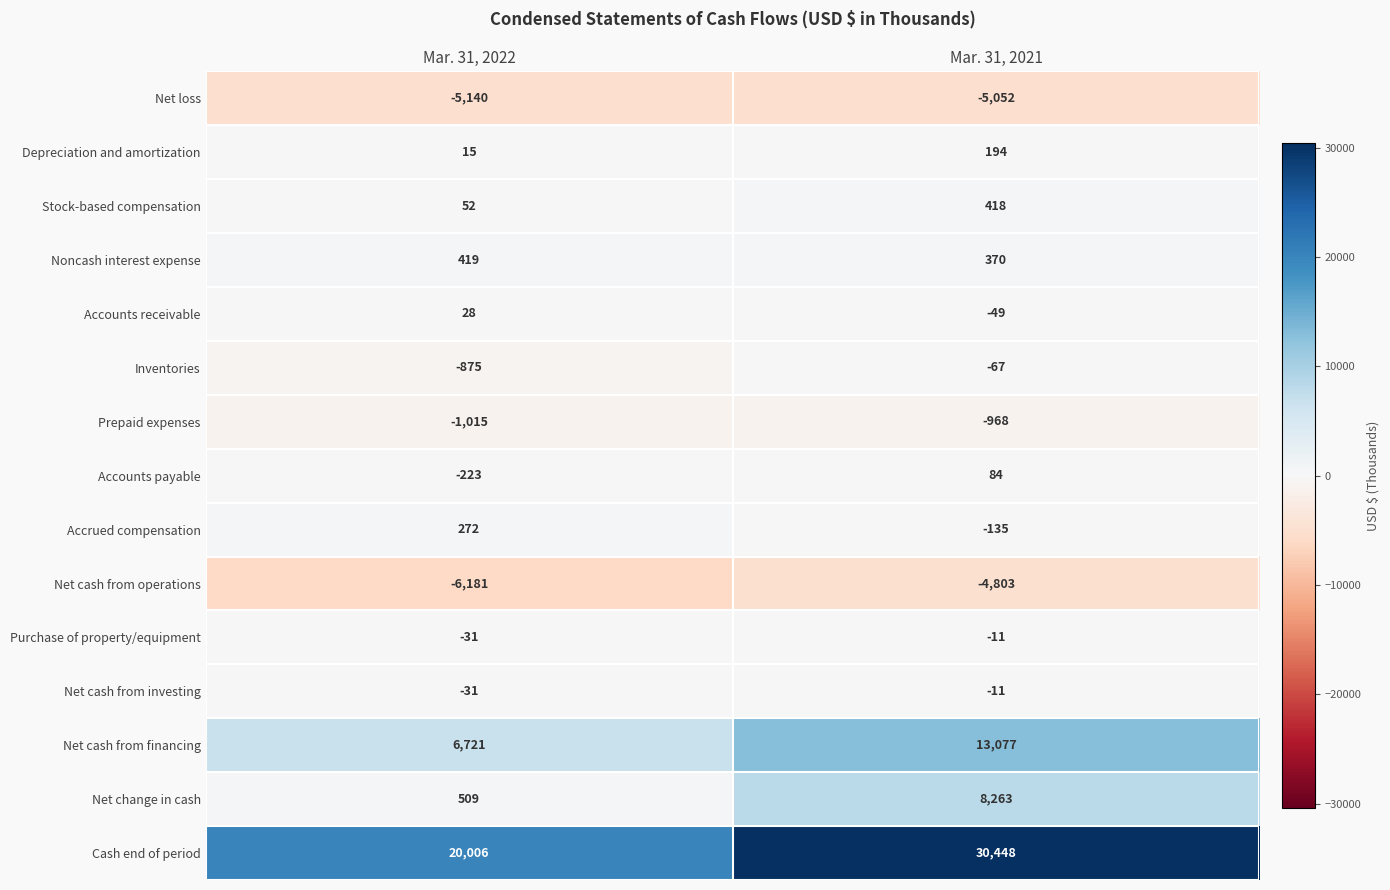

Which series changed the most between Mar. 31, 2022 and Mar. 31, 2021?

Cash end of period